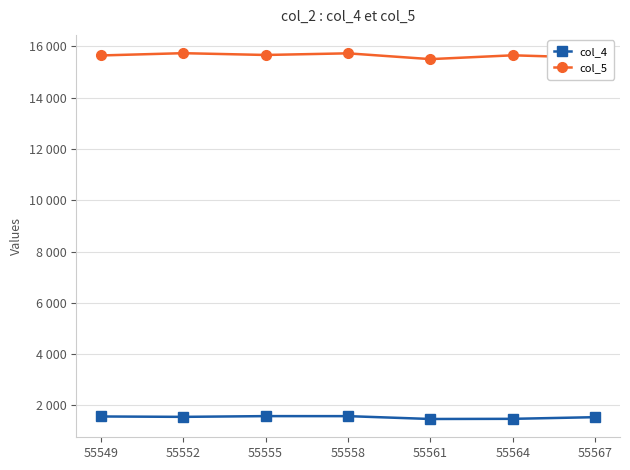

True or false: col_4 has a value of 1475 at 55564.

True